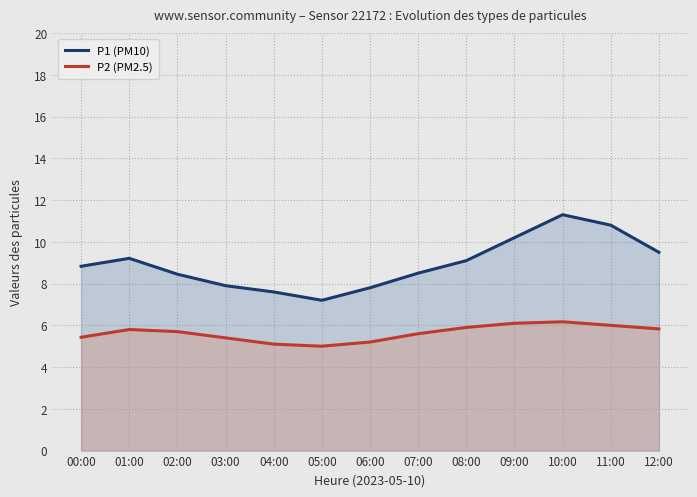

Does the chart display data point markers on the line(s)?

No